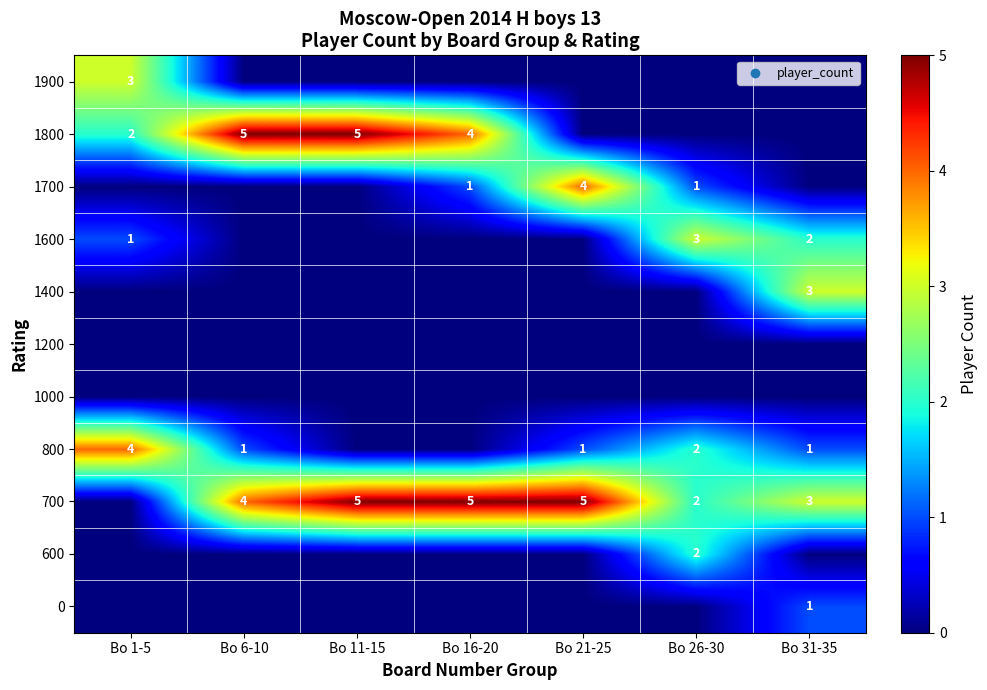

The value of 1600 at Bo 26-30 is 3. True or false?

True